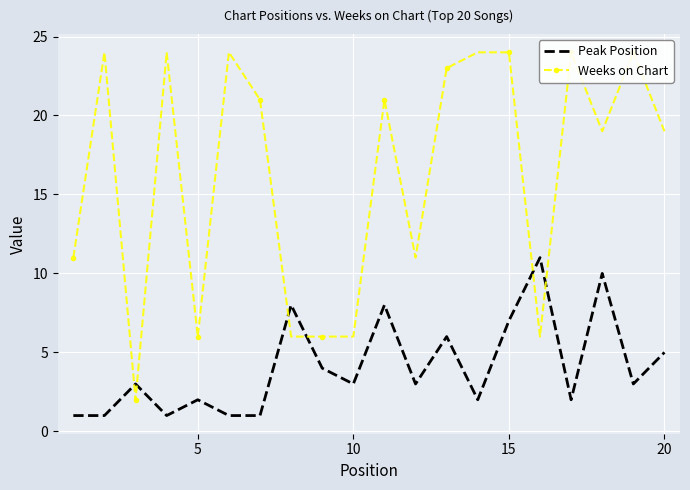

Is it true that Peak Position equals 7 at 15?

True